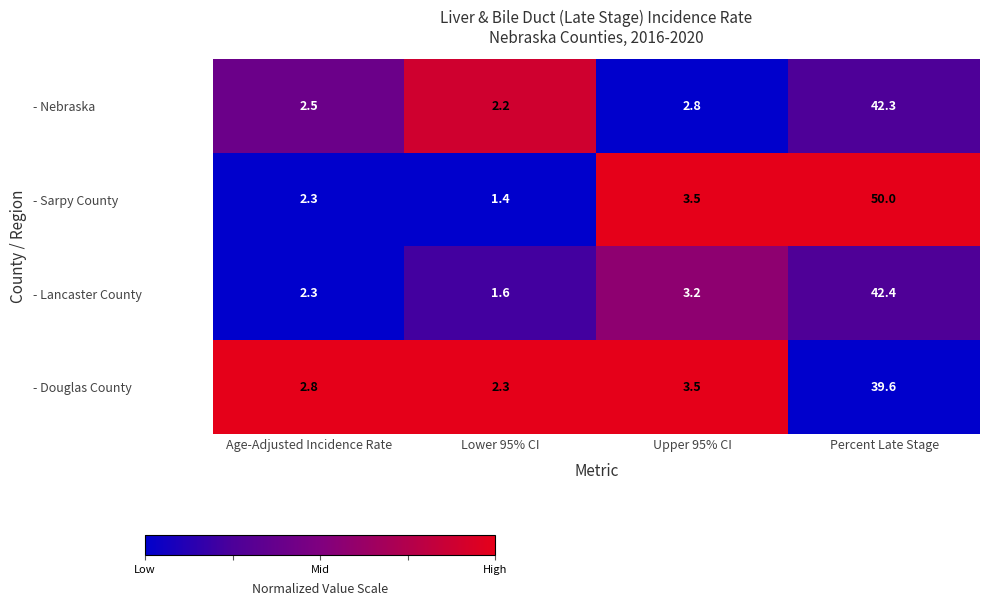

Reading right to left, extract all data points from this chart.

- Nebraska: Percent Late Stage=42.3	Upper 95% CI=2.8	Lower 95% CI=2.2	Age-Adjusted Incidence Rate=2.5
- Sarpy County: Percent Late Stage=50.0	Upper 95% CI=3.5	Lower 95% CI=1.4	Age-Adjusted Incidence Rate=2.3
- Lancaster County: Percent Late Stage=42.4	Upper 95% CI=3.2	Lower 95% CI=1.6	Age-Adjusted Incidence Rate=2.3
- Douglas County: Percent Late Stage=39.6	Upper 95% CI=3.5	Lower 95% CI=2.3	Age-Adjusted Incidence Rate=2.8